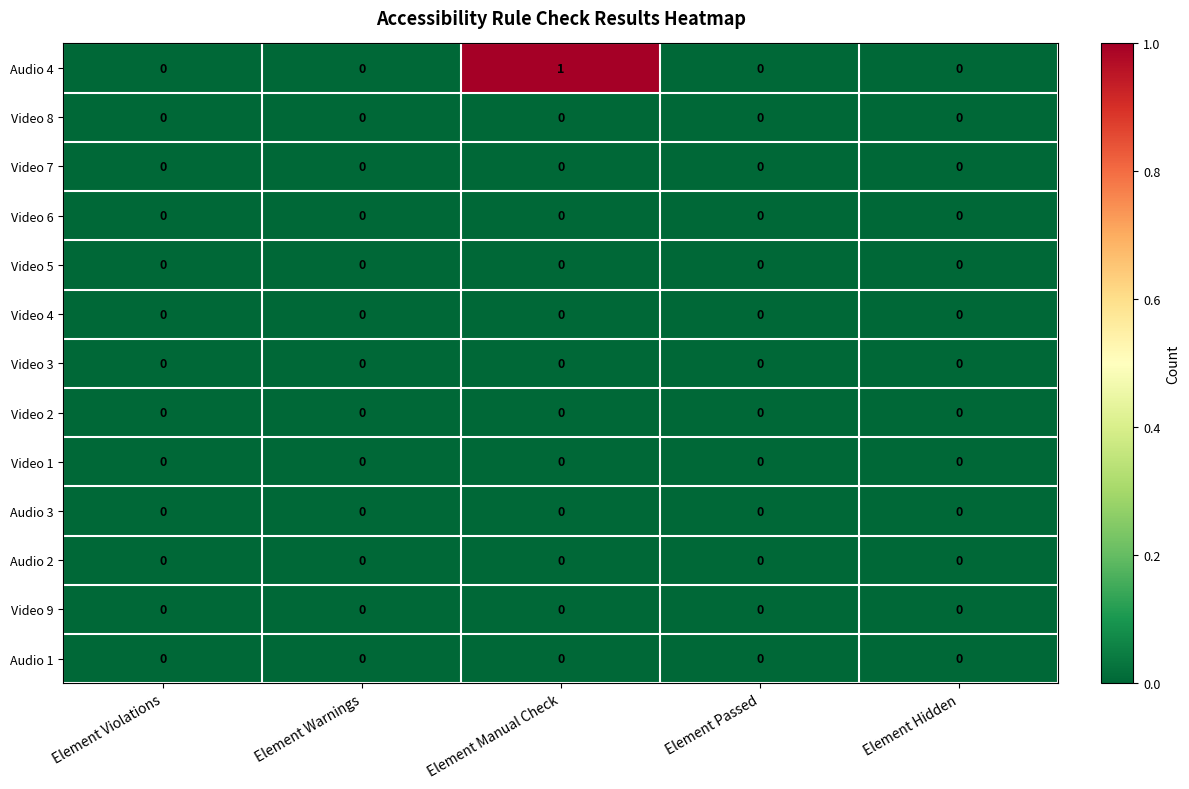

At which category is the sum across all series the highest?

Element Manual Check